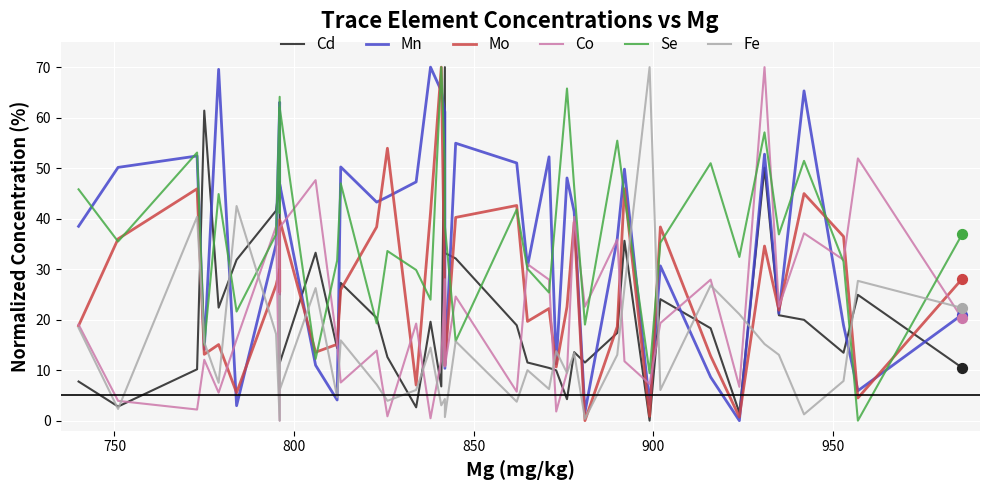

Which series has the widest spread of Y values?

Cd